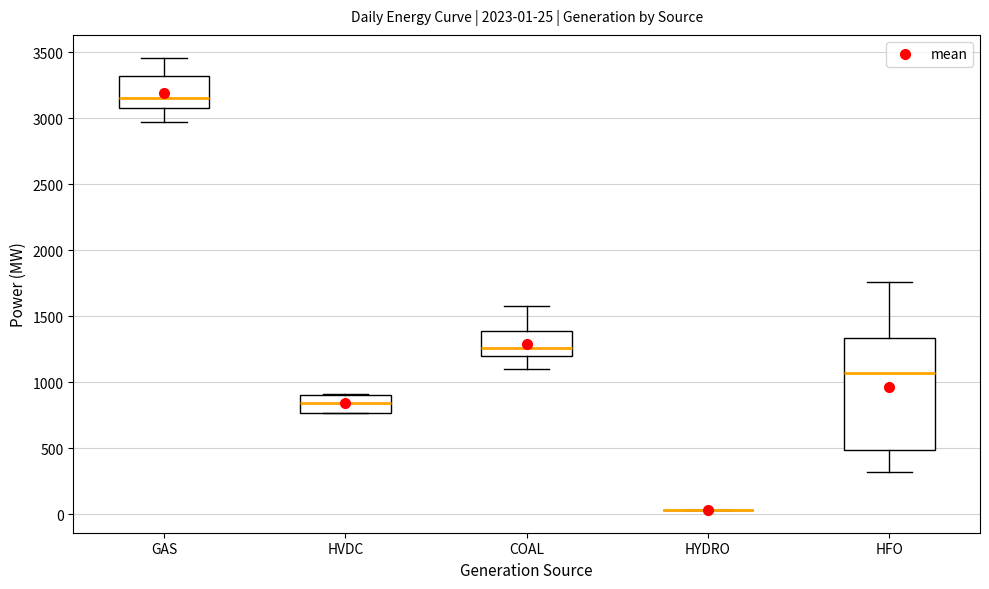

Which box is the tallest, from its lower edge to its upper edge?

HFO